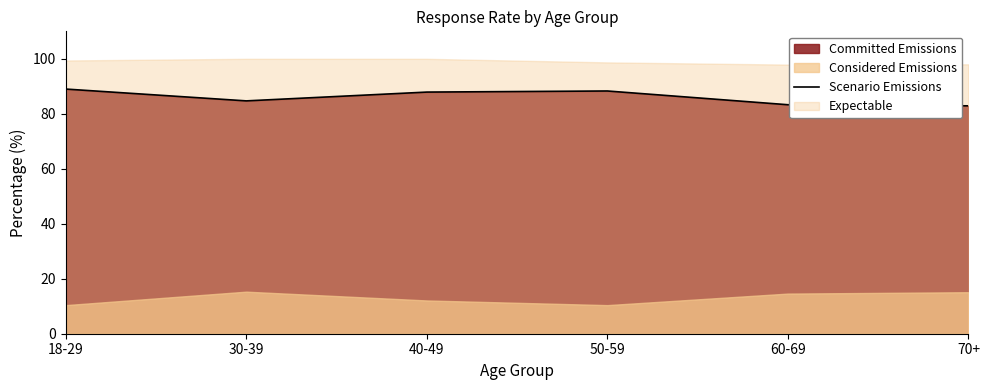

Reading left to right, what are all the values shown in this chart?

89.0	84.7	87.9	88.3	83.3	82.9